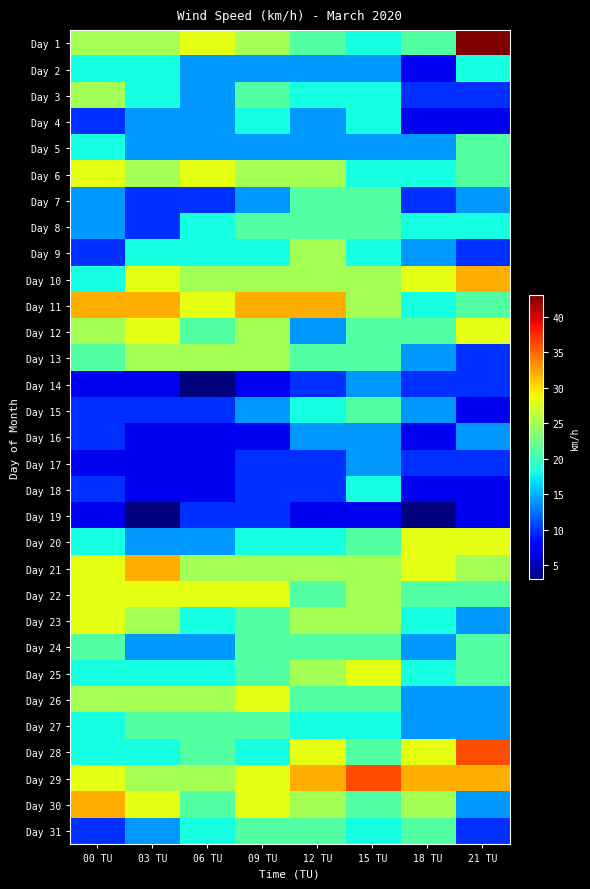

At how many categories does at least one series exceed 37?

1